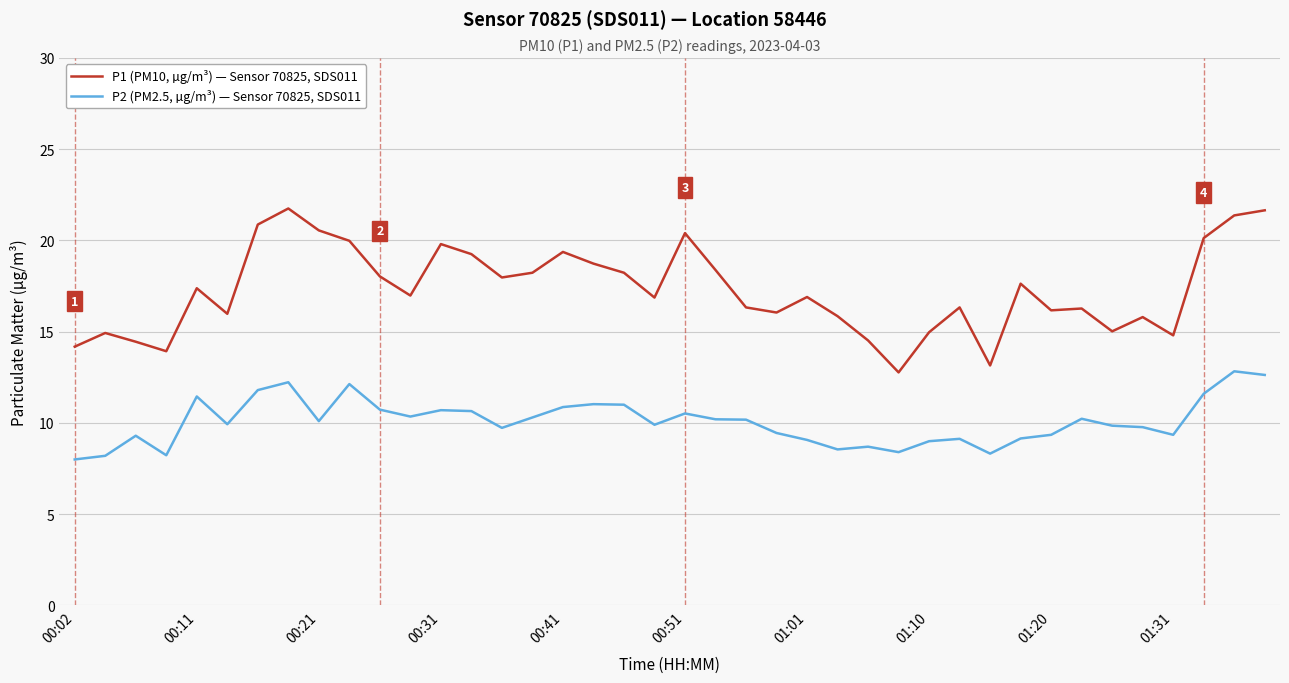

What are all the series names shown in the legend?

P1 (PM10, µg/m³) — Sensor 70825, SDS011, P2 (PM2.5, µg/m³) — Sensor 70825, SDS011